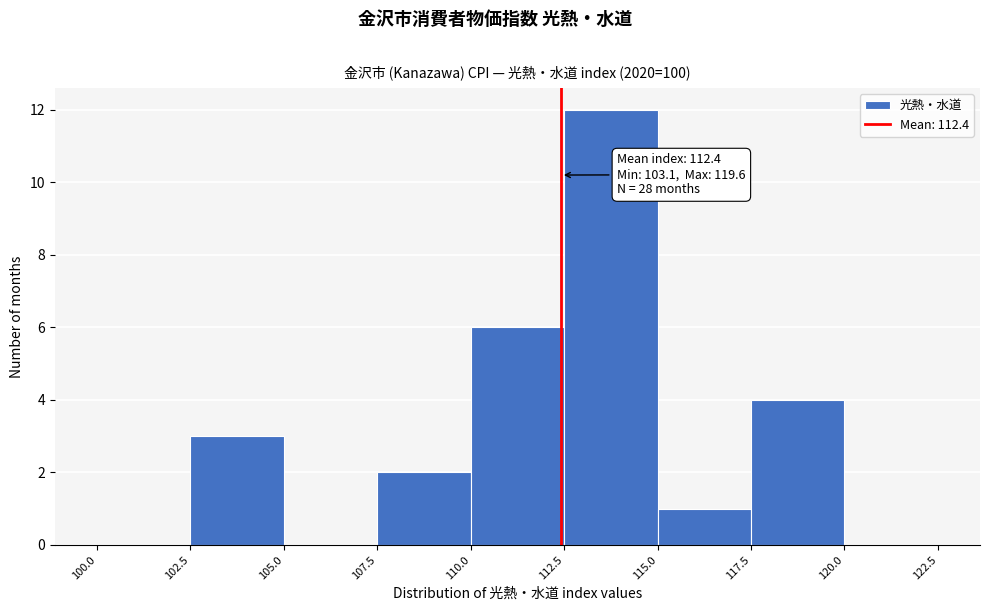

Which range on the x-axis has the tallest bar?

112.5 to 115.0